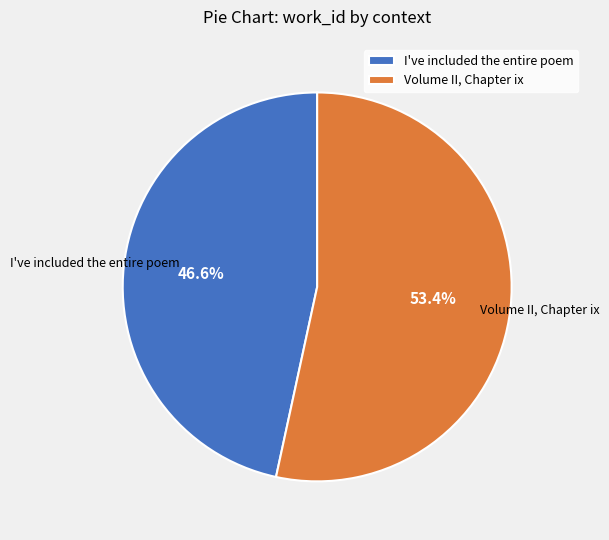

Does Volume II, Chapter ix represent more than half of the total?

Yes